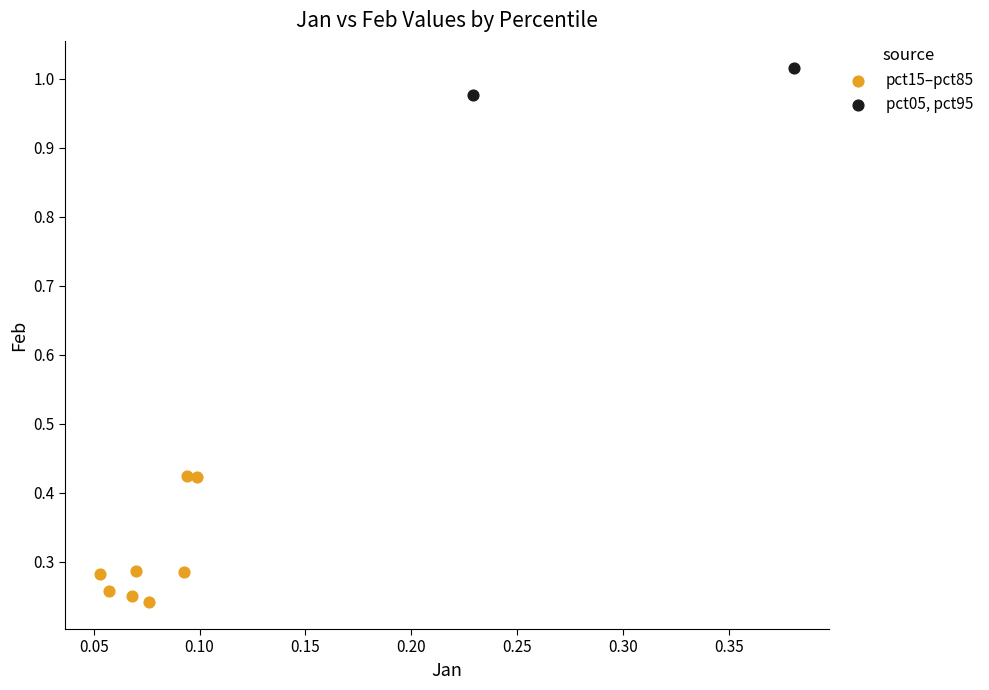

What are all the series names shown in the legend?

pct15–pct85, pct05, pct95